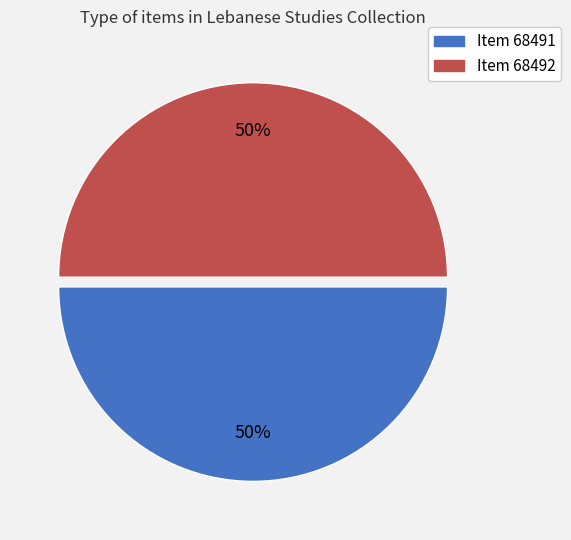

To the nearest percent, what percentage of the pie is Item 68492?

50%